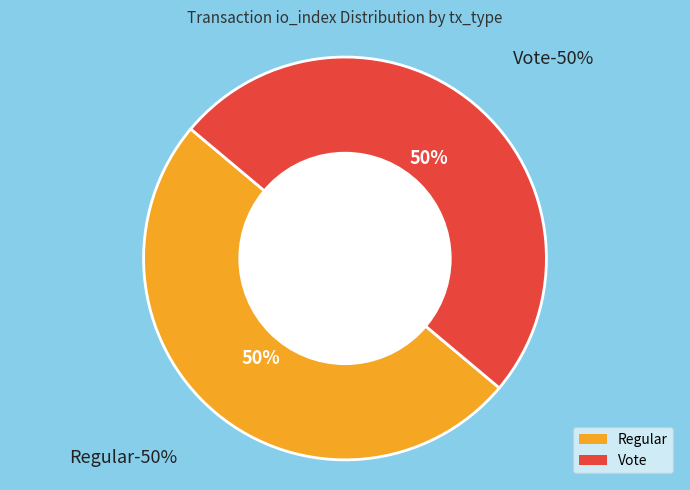

Between Vote (io_index=3) and Regular (io_index=0), which is larger?

Vote (io_index=3)